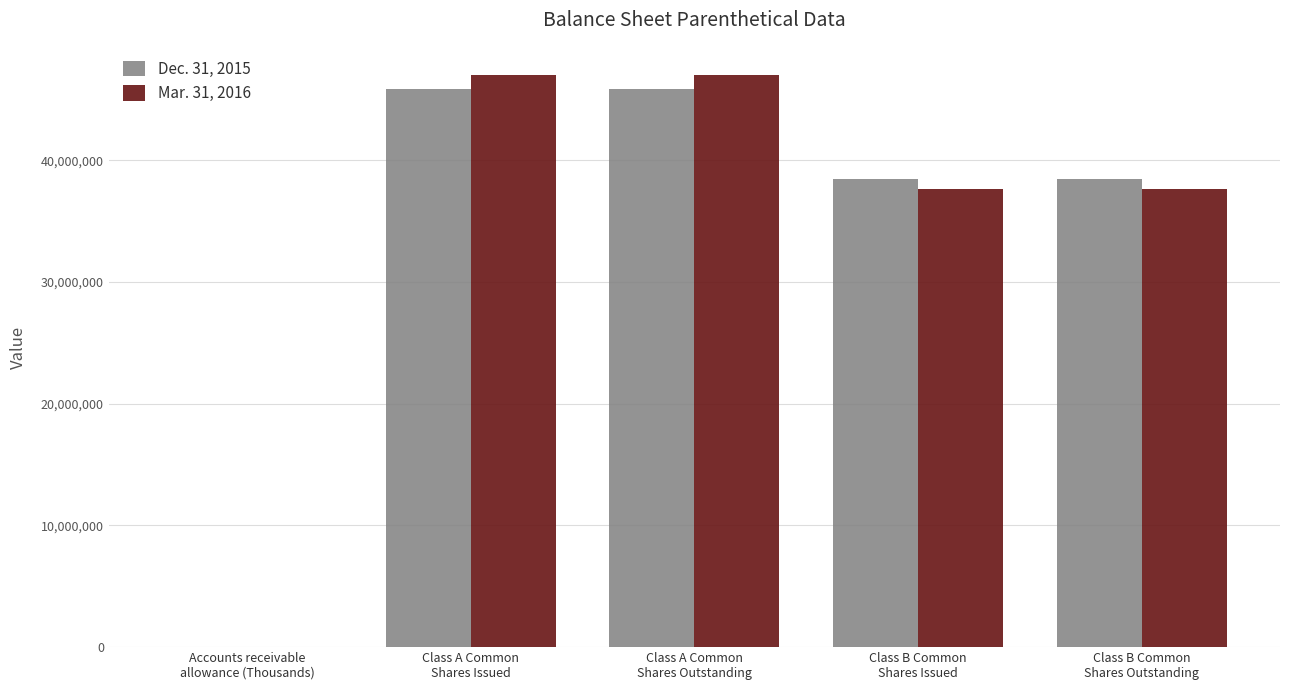

What is the average value of the Dec. 31, 2015 series?

33724873